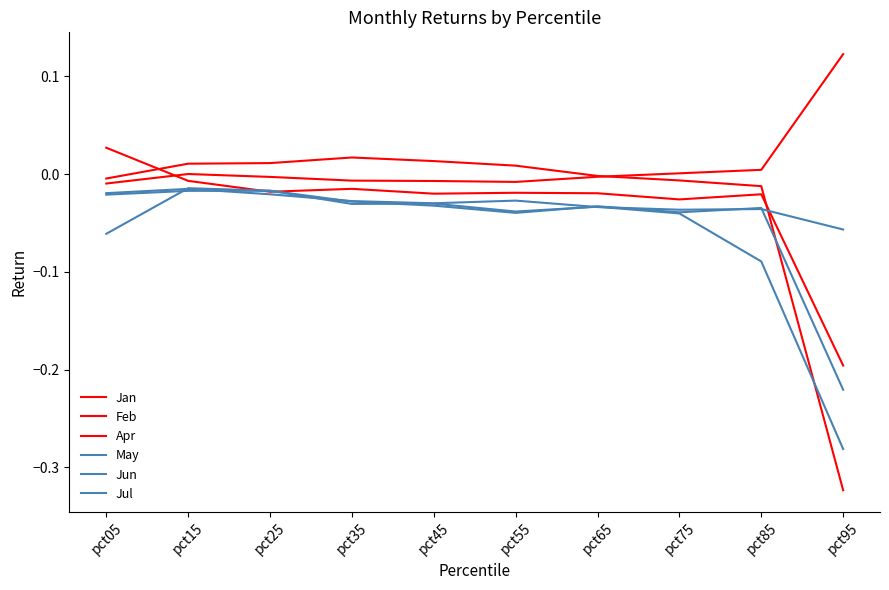

Reading right to left, list all the values displayed in this chart.

Jan: pct95=-0.3	pct85=-0.0	pct75=-0.0	pct65=-0.0	pct55=0.0	pct45=0.0	pct35=0.0	pct25=0.0	pct15=0.0	pct05=-0.0
Feb: pct95=0.1	pct85=0.0	pct75=0.0	pct65=-0.0	pct55=-0.0	pct45=-0.0	pct35=-0.0	pct25=-0.0	pct15=-0.0	pct05=-0.0
Apr: pct95=-0.2	pct85=-0.0	pct75=-0.0	pct65=-0.0	pct55=-0.0	pct45=-0.0	pct35=-0.0	pct25=-0.0	pct15=-0.0	pct05=0.0
May: pct95=-0.3	pct85=-0.1	pct75=-0.0	pct65=-0.0	pct55=-0.0	pct45=-0.0	pct35=-0.0	pct25=-0.0	pct15=-0.0	pct05=-0.0
Jun: pct95=-0.1	pct85=-0.0	pct75=-0.0	pct65=-0.0	pct55=-0.0	pct45=-0.0	pct35=-0.0	pct25=-0.0	pct15=-0.0	pct05=-0.0
Jul: pct95=-0.2	pct85=-0.0	pct75=-0.0	pct65=-0.0	pct55=-0.0	pct45=-0.0	pct35=-0.0	pct25=-0.0	pct15=-0.0	pct05=-0.1